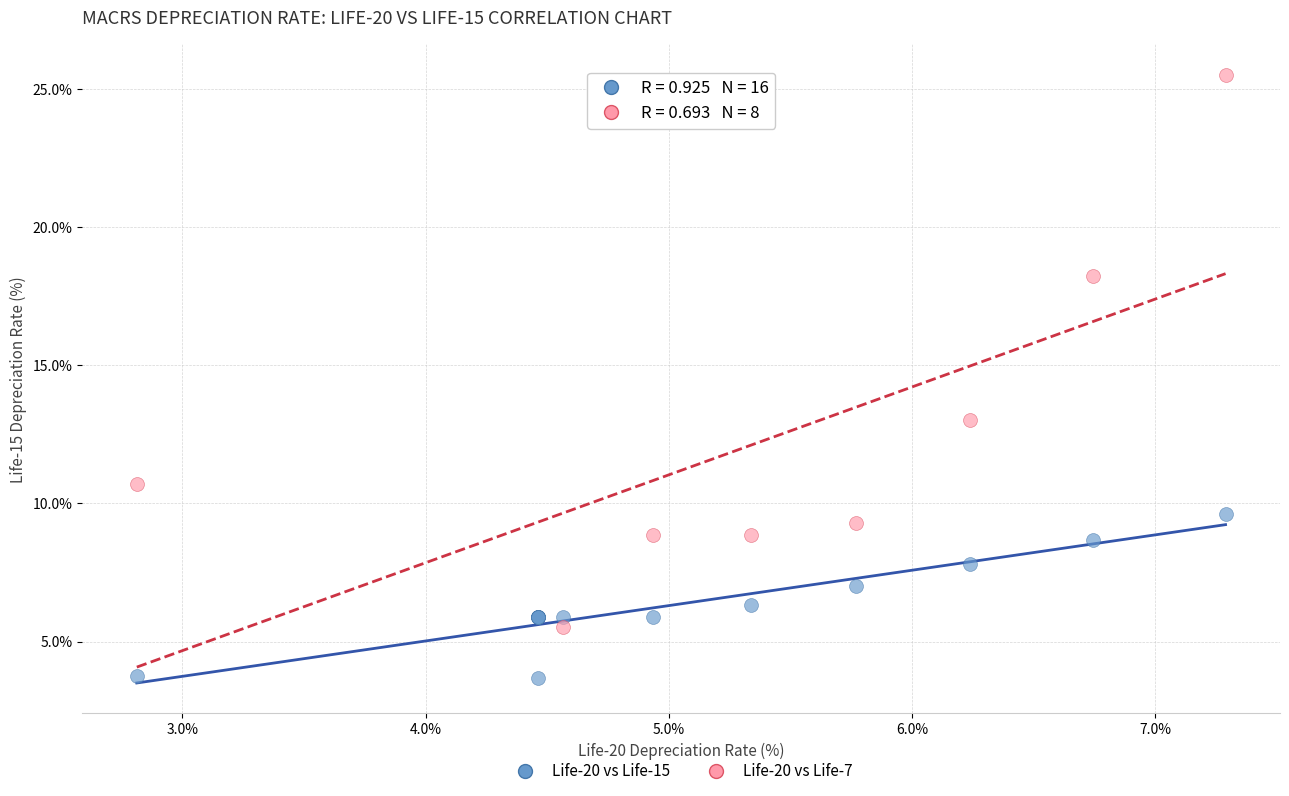

Which series contains the highest Y value?

Life-20 vs Life-7